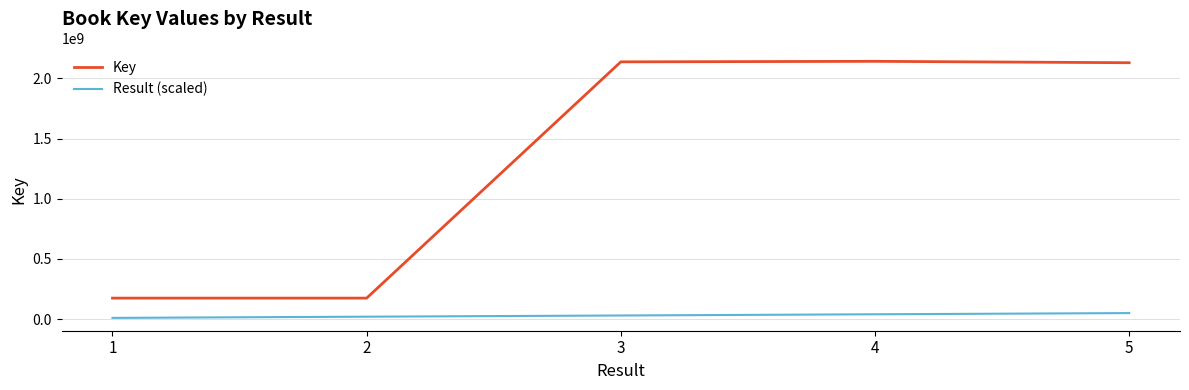

True or false: Result (scaled) and Key cross at least once.

False